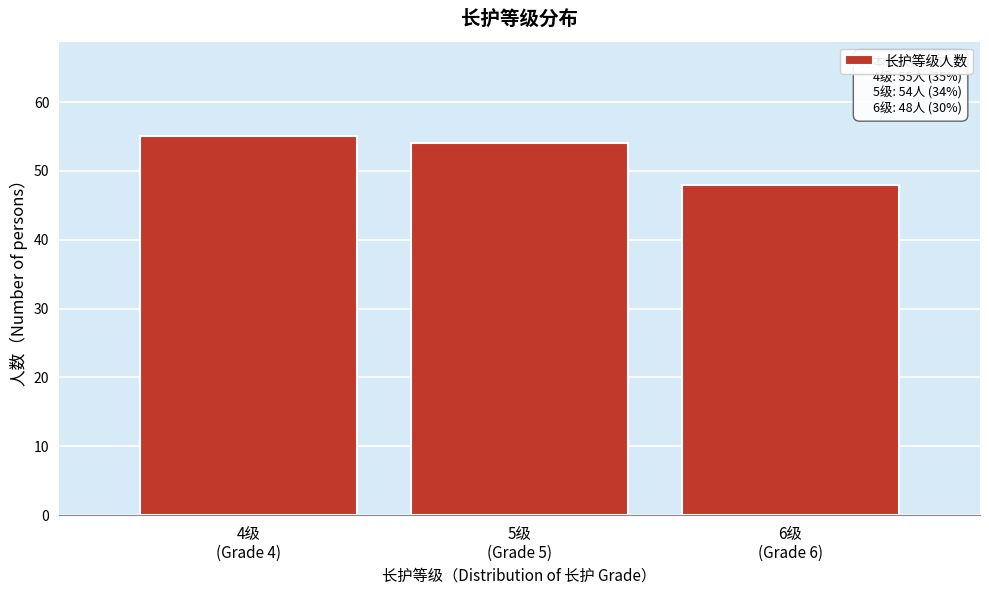

Reading left to right, list all the values displayed in this chart.

55	54	48